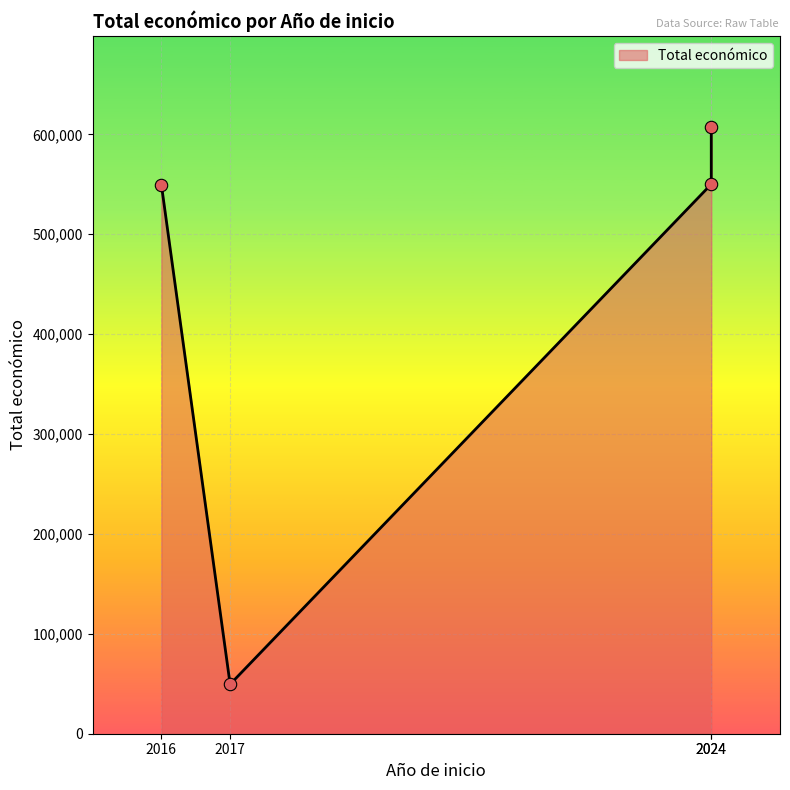

Approximately how many times larger is the value at 2017 compared to 2024?

0.1